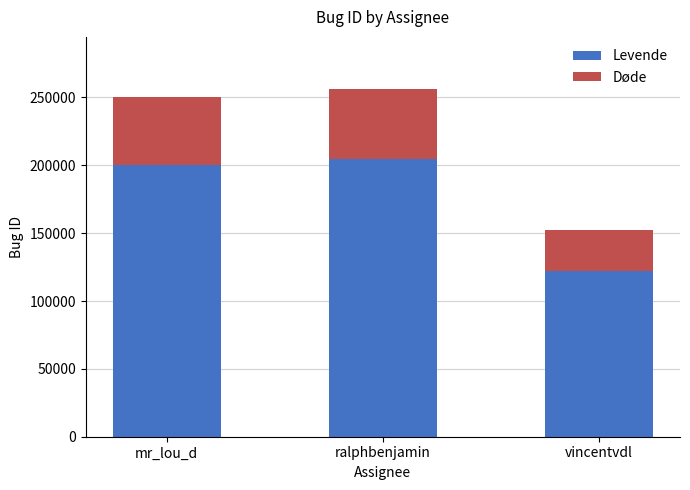

How many categories are shown in the chart?

3